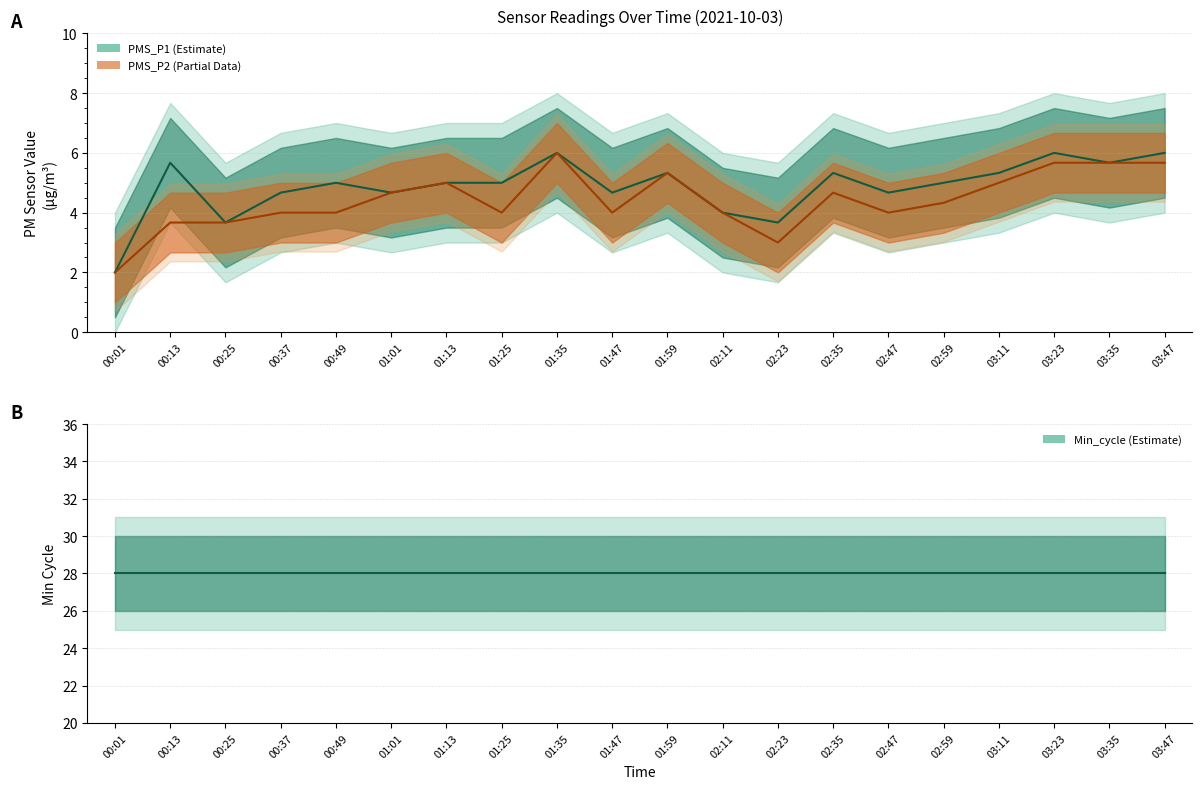

Reading left to right, extract all data points from this chart.

PMS_P1: 00:01=2.0	00:13=5.7	00:25=3.7	00:37=4.7	00:49=5.0	01:01=4.7	01:13=5.0	01:25=5.0	01:35=6.0	01:47=4.7	01:59=5.3	02:11=4.0	02:23=3.7	02:35=5.3	02:47=4.7	02:59=5.0	03:11=5.3	03:23=6.0	03:35=5.7	03:47=6.0
PMS_P2: 00:01=2.0	00:13=3.7	00:25=3.7	00:37=4.0	00:49=4.0	01:01=4.7	01:13=5.0	01:25=4.0	01:35=6.0	01:47=4.0	01:59=5.3	02:11=4.0	02:23=3.0	02:35=4.7	02:47=4.0	02:59=4.3	03:11=5.0	03:23=5.7	03:35=5.7	03:47=5.7
Min_cycle: 00:01=28.0	00:13=28.0	00:25=28.0	00:37=28.0	00:49=28.0	01:01=28.0	01:13=28.0	01:25=28.0	01:35=28.0	01:47=28.0	01:59=28.0	02:11=28.0	02:23=28.0	02:35=28.0	02:47=28.0	02:59=28.0	03:11=28.0	03:23=28.0	03:35=28.0	03:47=28.0